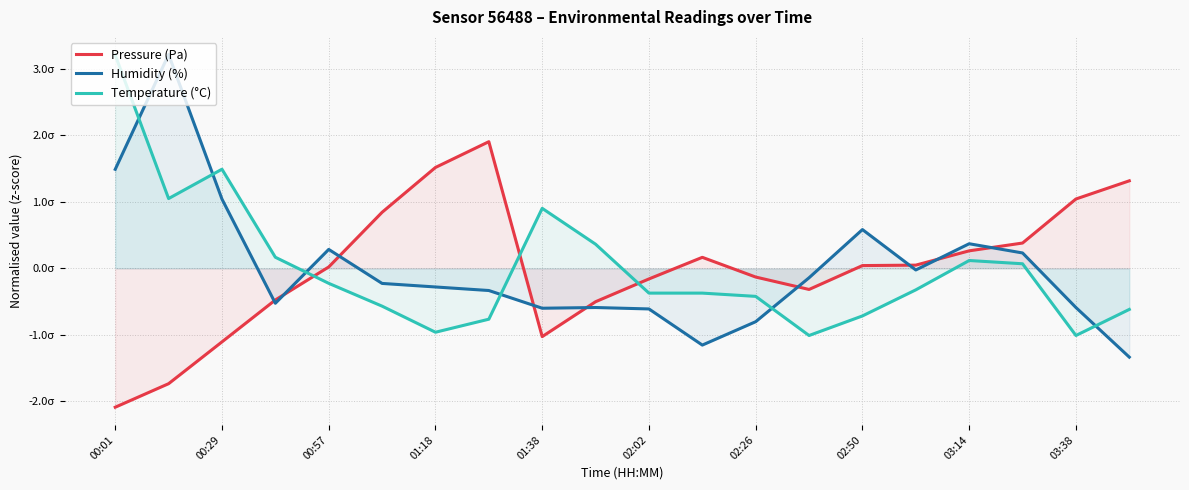

What is the approximate value of Temperature (°C) at 03:38?

-1.0